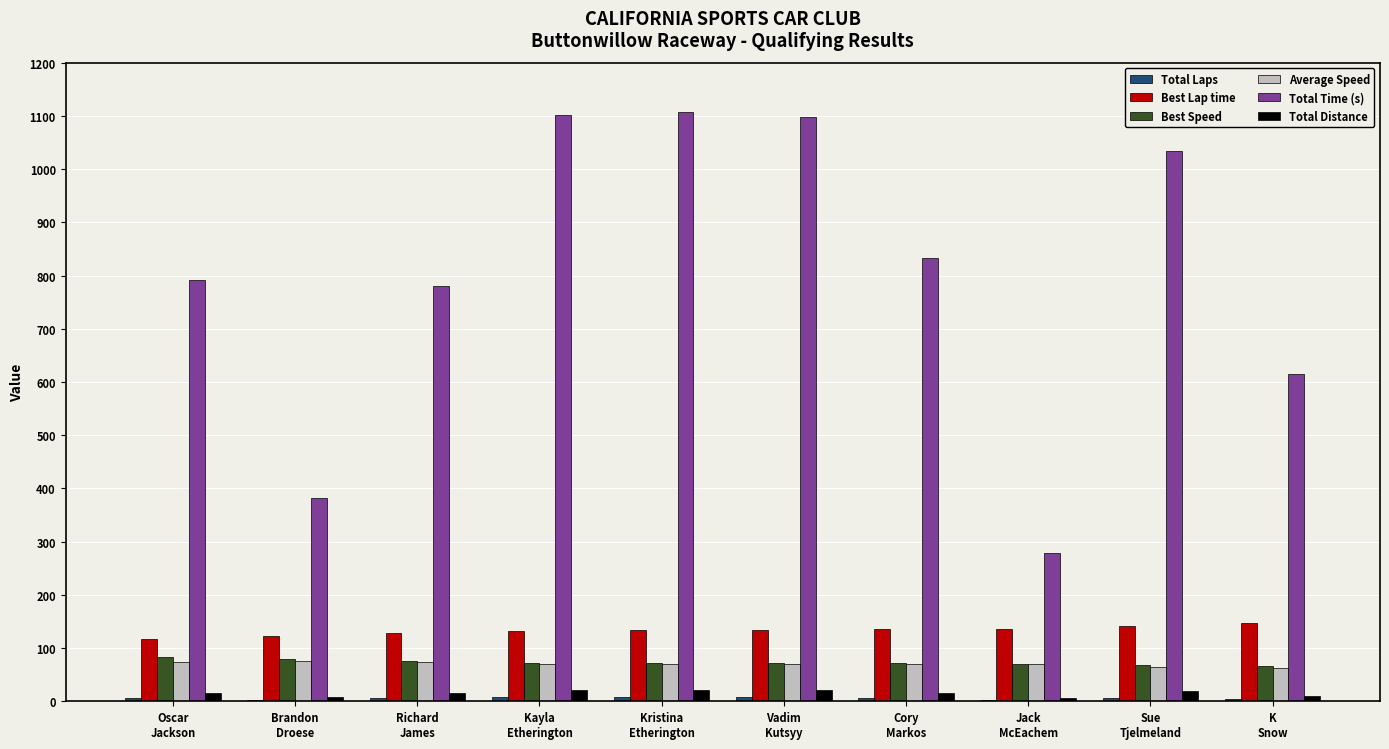

What is the maximum value shown in the chart?

1107.9